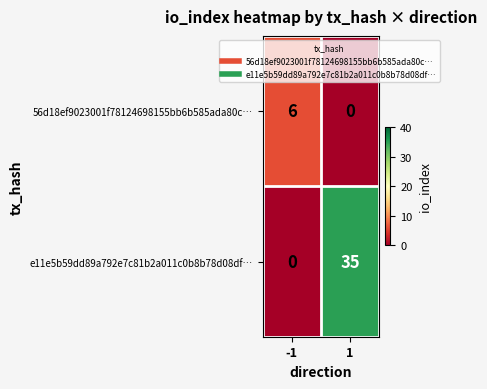

What is the sum of all 56d18ef9023001f78124698155bb6b585ada80c… values?

6